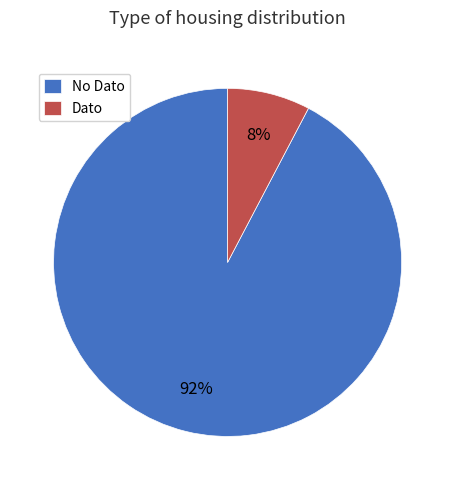

Is there any slice that represents more than half of the pie?

Yes